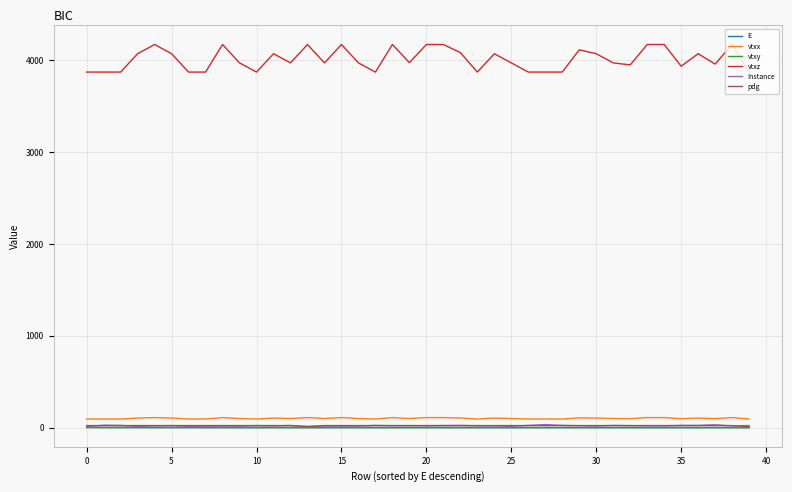

Which series has the widest spread of values?

vtxz